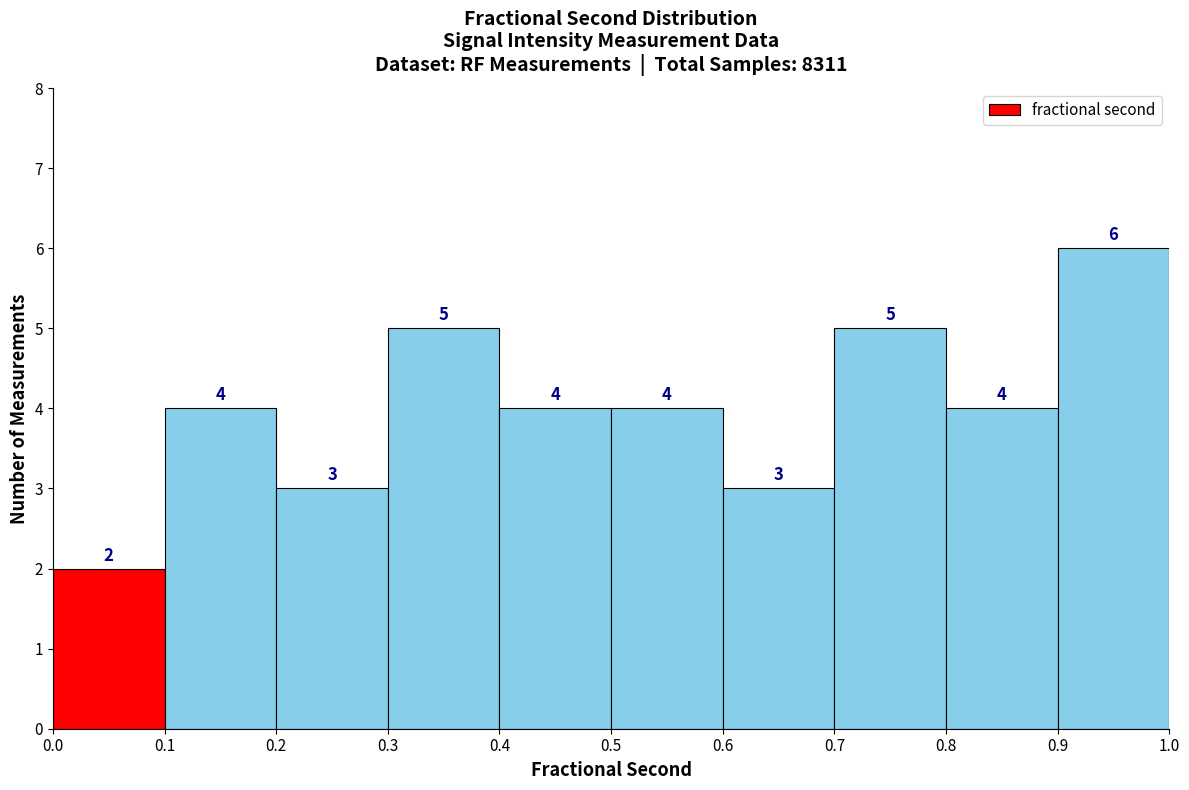

What is the height of the bar covering 0.7 to 0.8 on the x-axis?

5